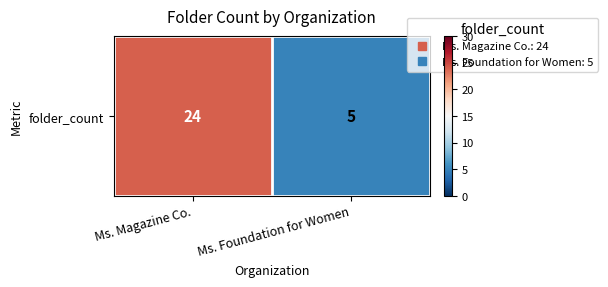

Rank the categories by value from highest to lowest.

Ms. Magazine Co., Ms. Foundation for Women